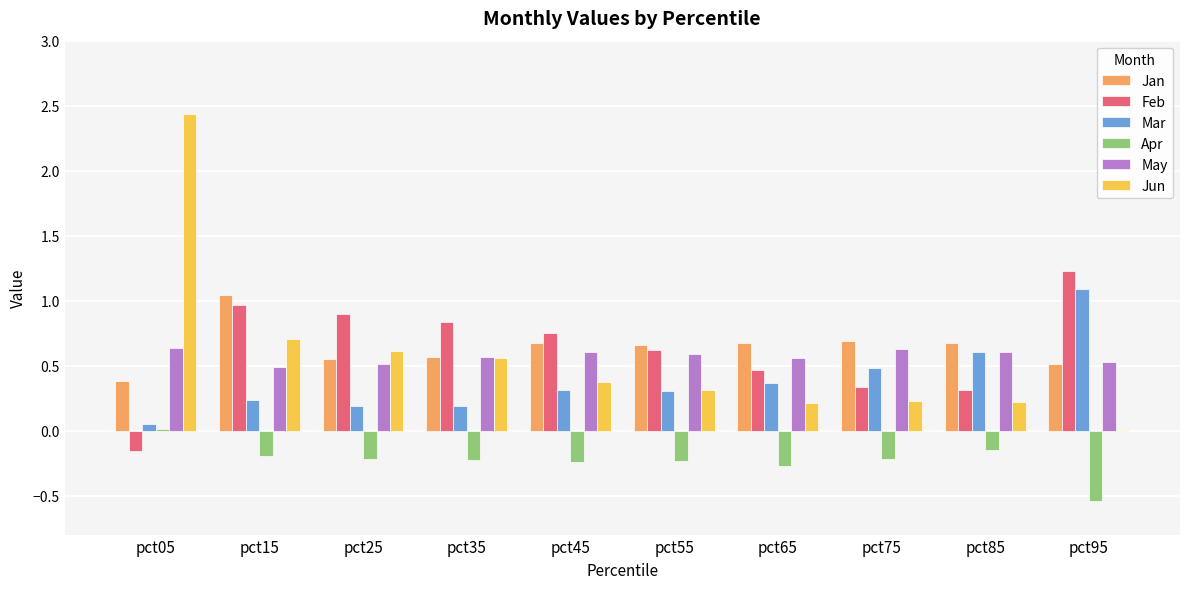

What is the sum of all Mar values?

3.8